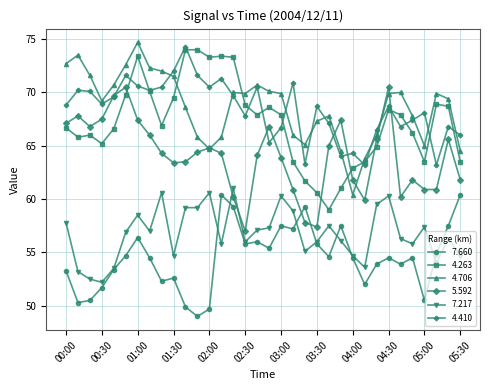

Which series ends up on top after the final intersection of 5.592 and 7.660?

5.592